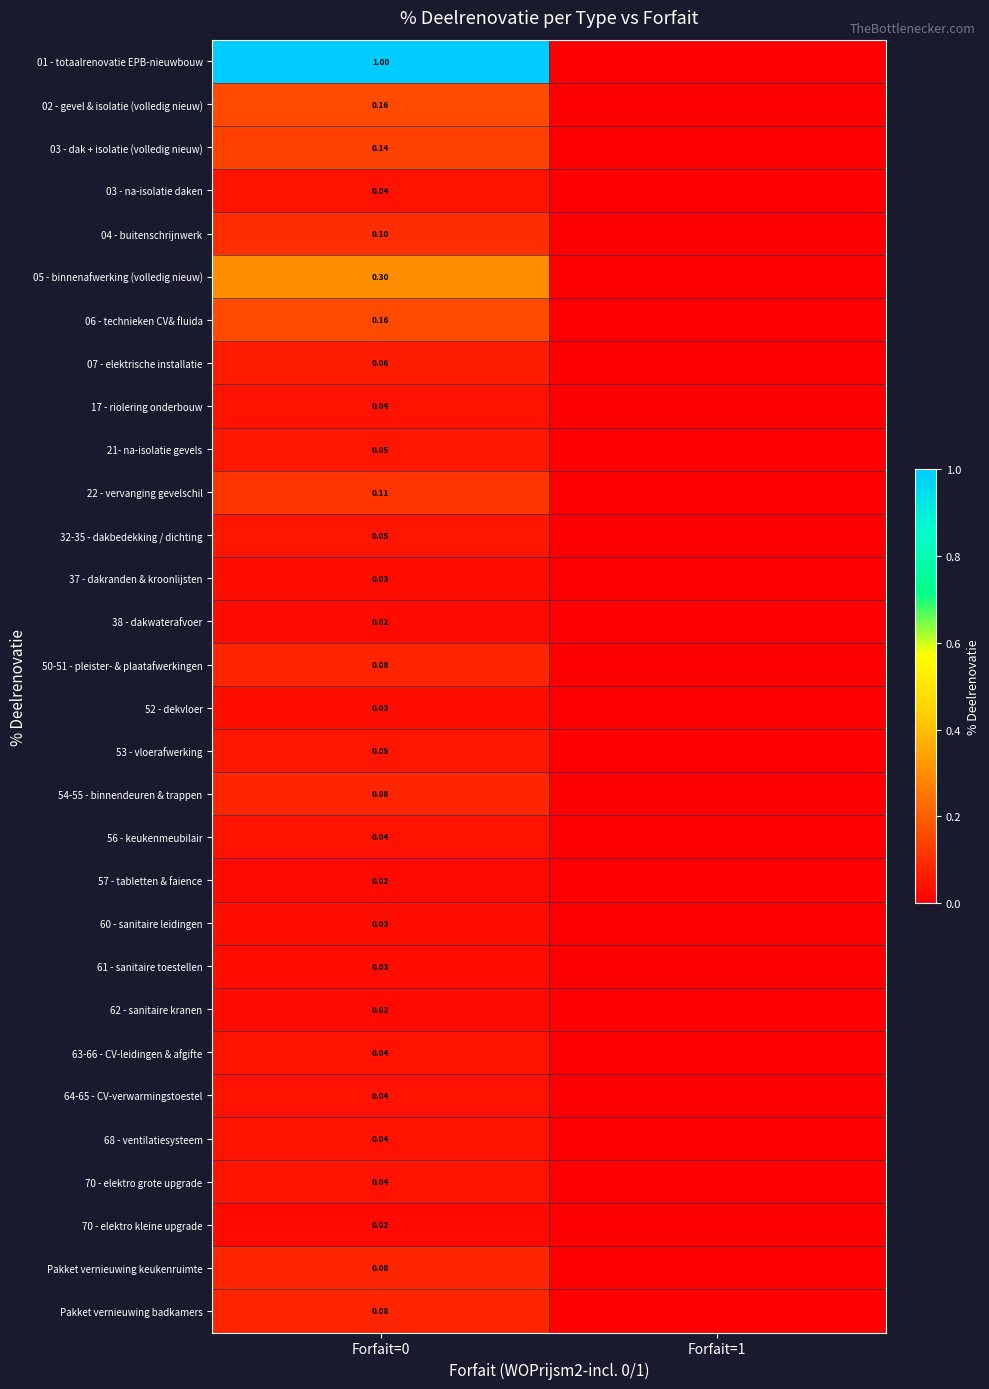

The 22 - vervanging gevelschil series shows 0.2 at Forfait=0. True or false?

False